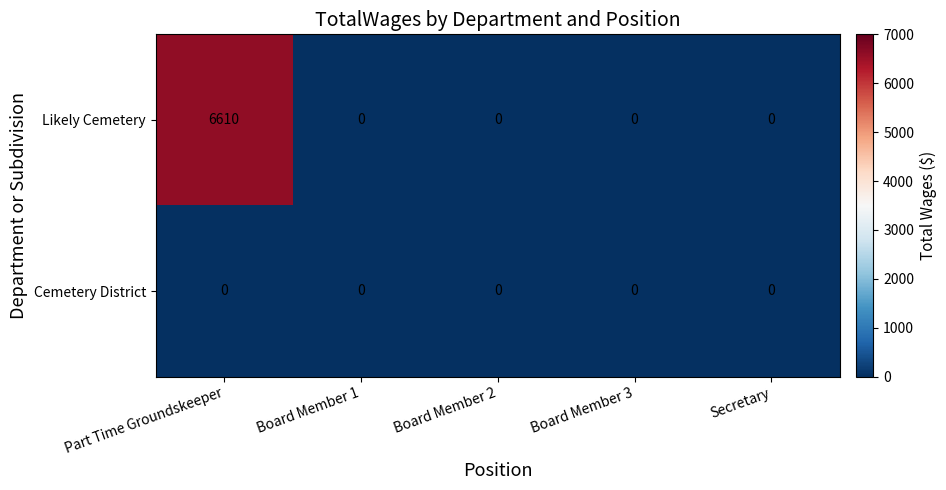

True or false: Likely Cemetery has a value of -2427 at Board Member 3.

False